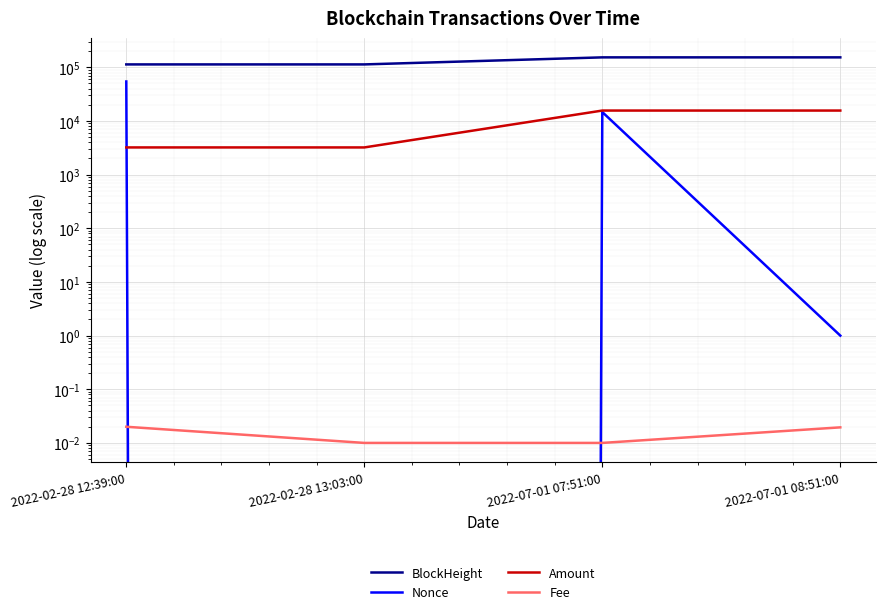

What is the difference between the highest and lowest values at 2022-07-01 08:51:00?

153416.0